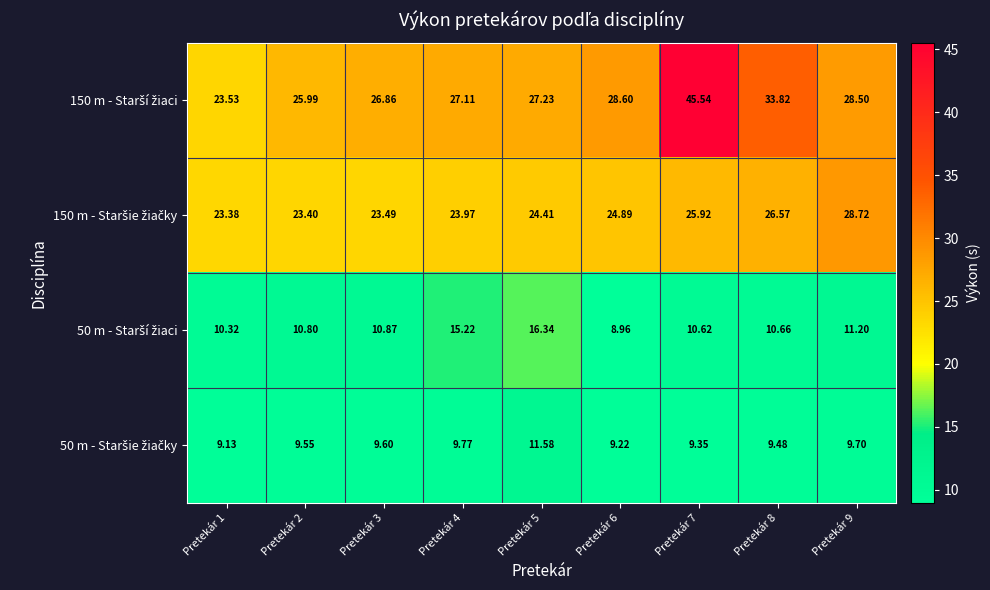

Count the number of data series in this chart.

4